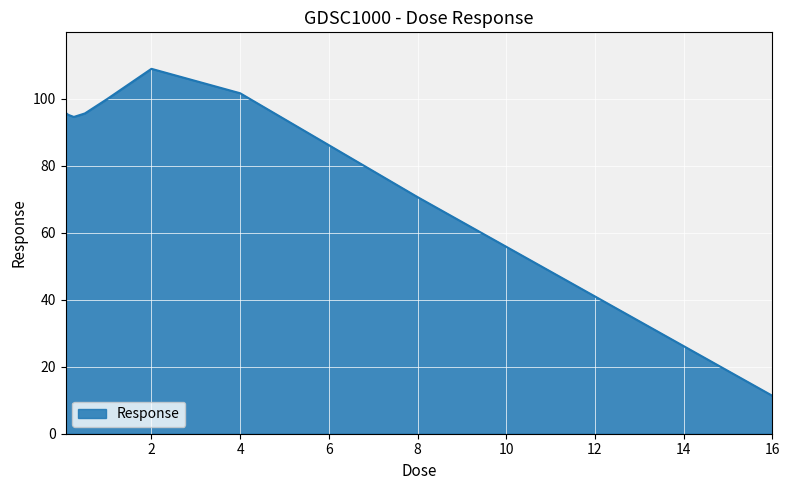

What is the greatest value displayed?

108.9